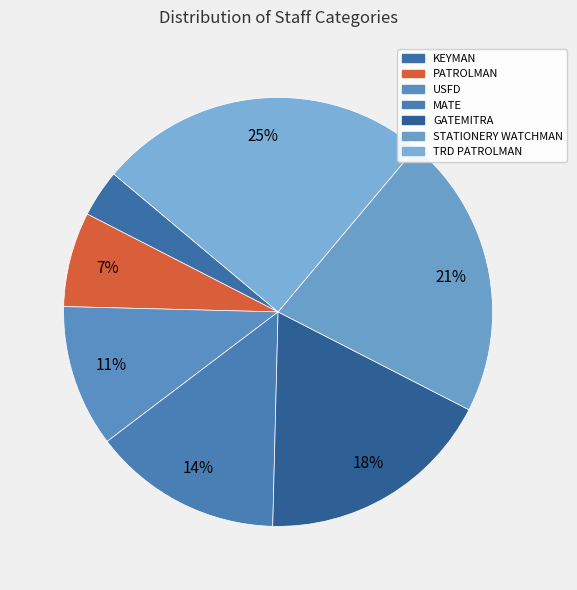

Count the number of slices in the pie.

7